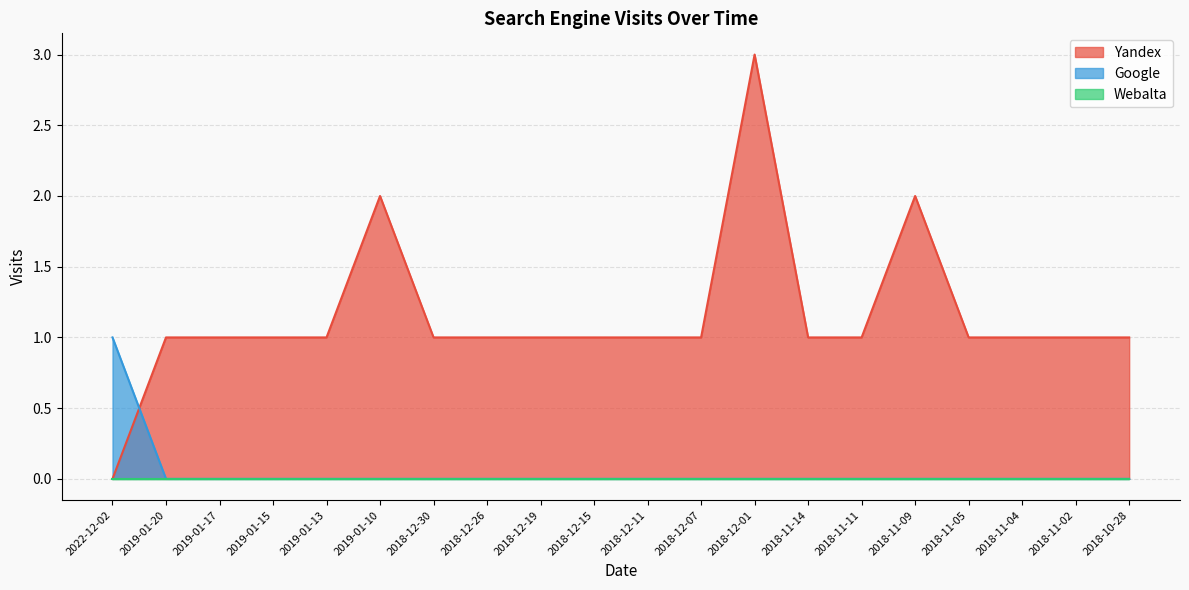

Which series has the largest range (max minus min)?

Yandex